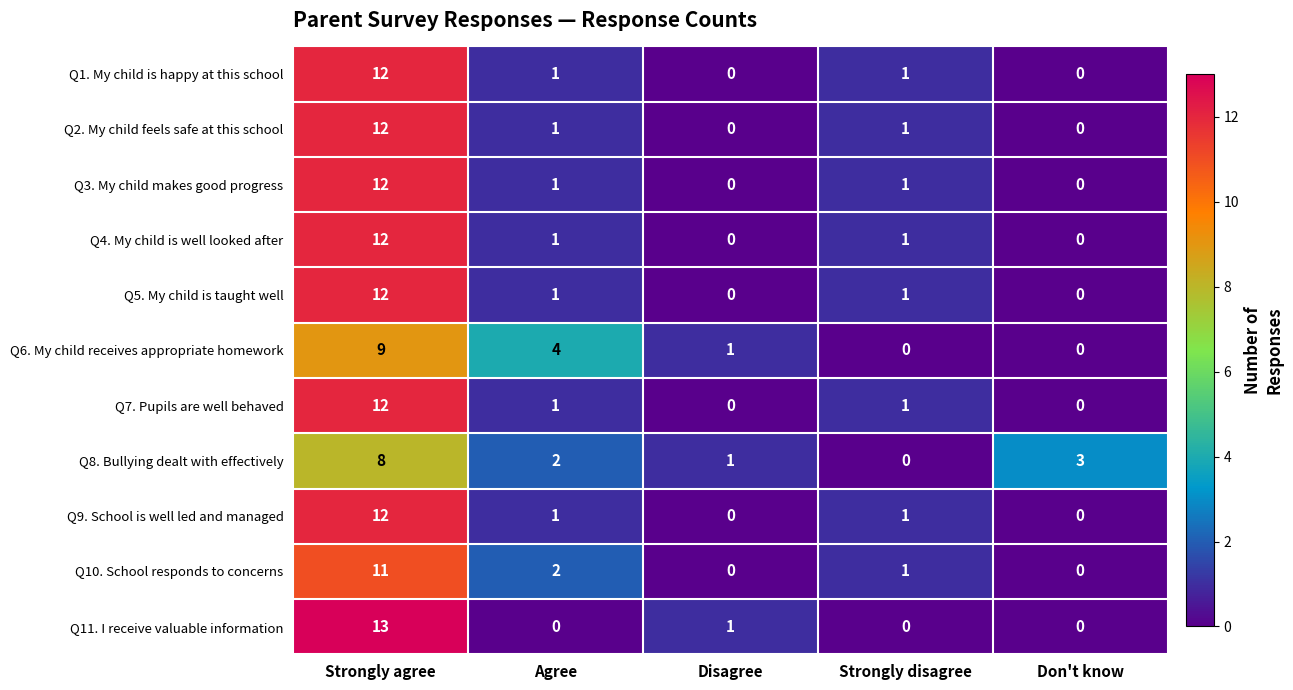

At which label does Q5. My child is taught well first exceed 1?

Strongly agree